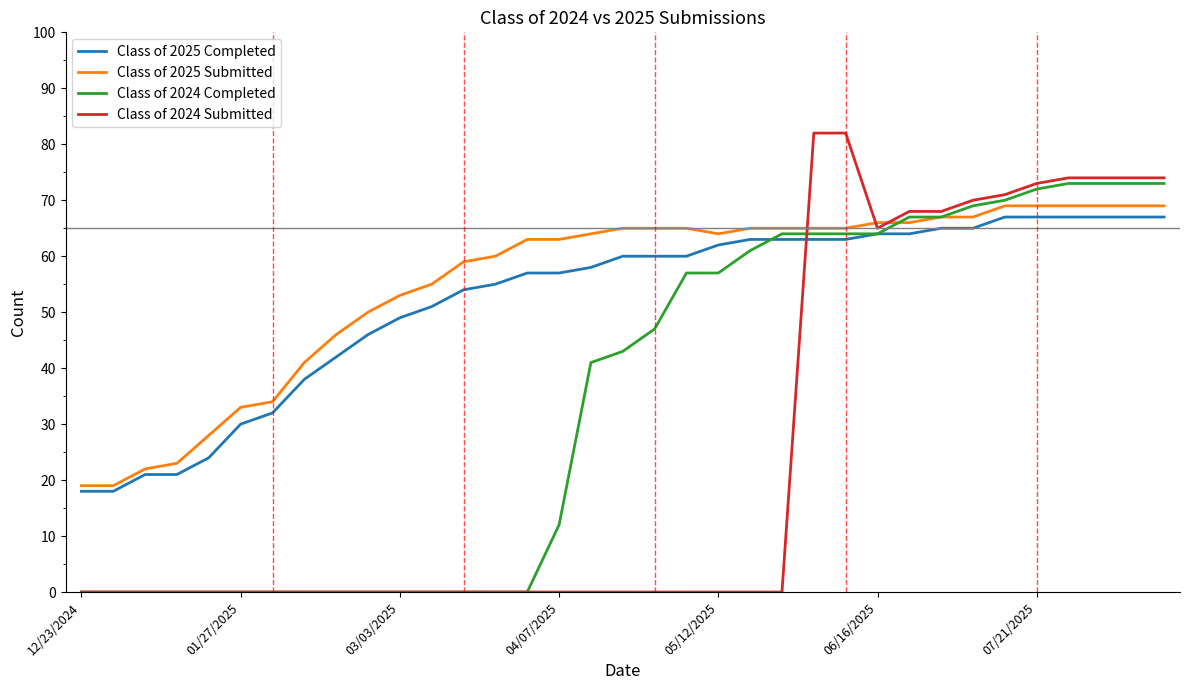

What is the highest value of the Class of 2025 Completed series?

67